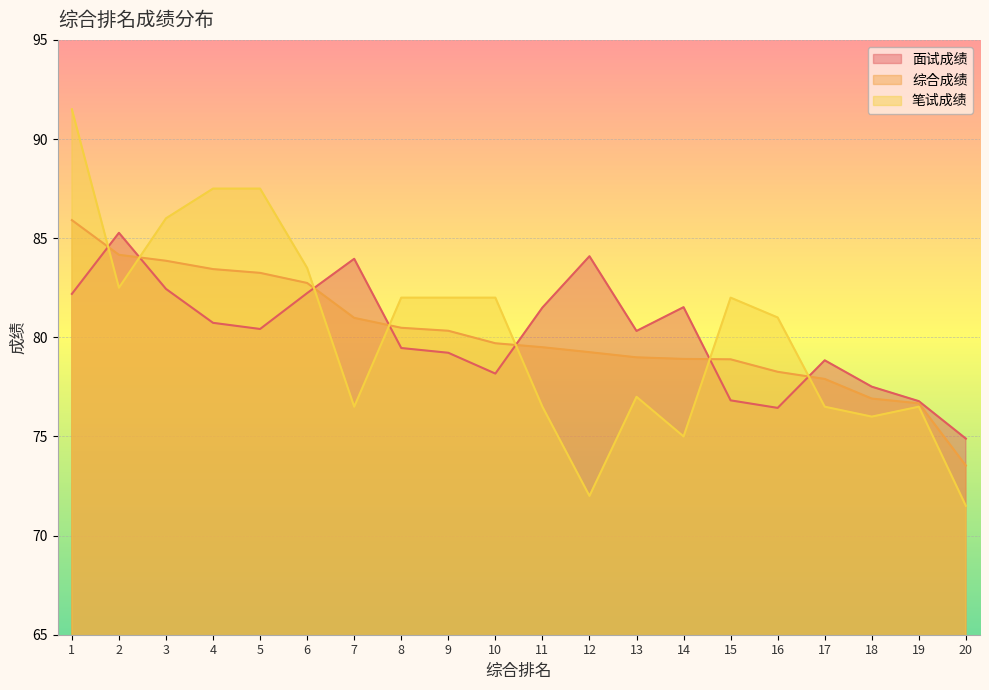

How many lines are shown in the chart?

3